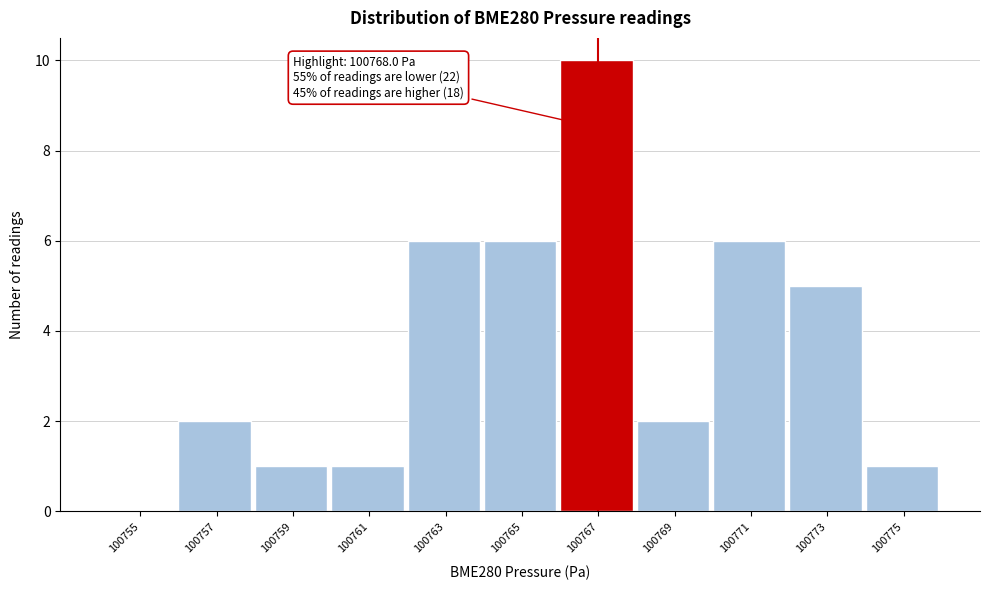

Reading right to left, transcribe all the data shown in this chart.

100775=1	100773=5	100771=6	100769=2	100767=10	100765=6	100763=6	100761=1	100759=1	100757=2	100755=0